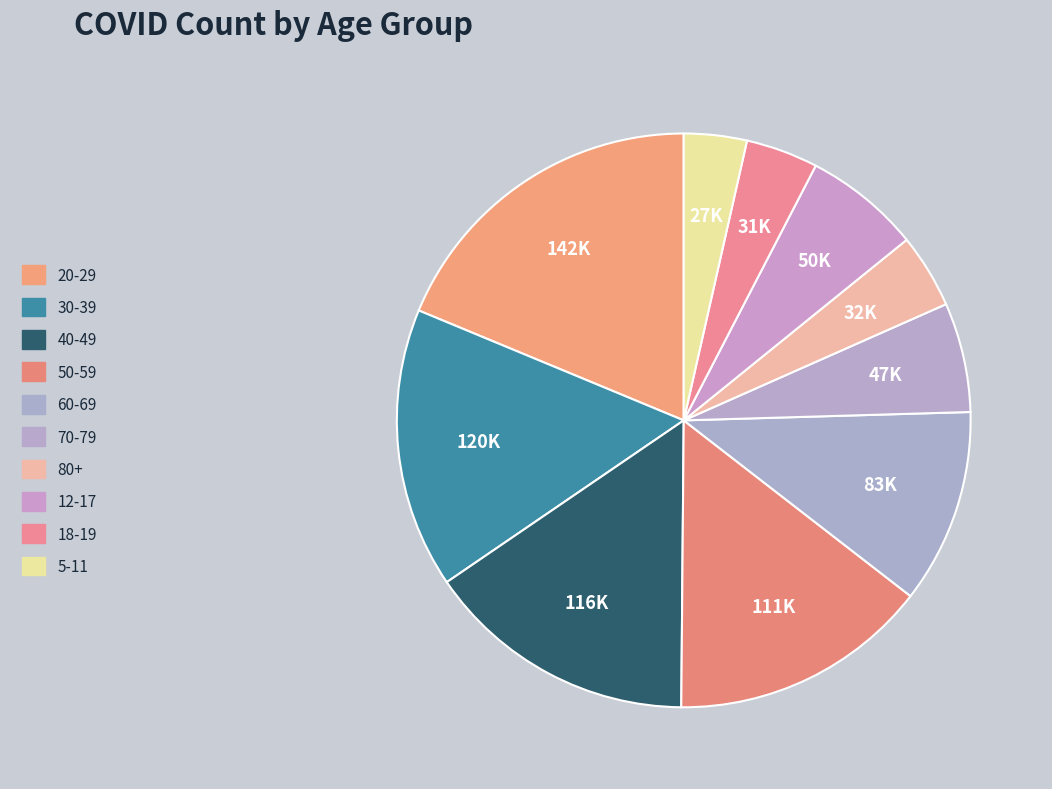

Which slice is the smallest?

5-11